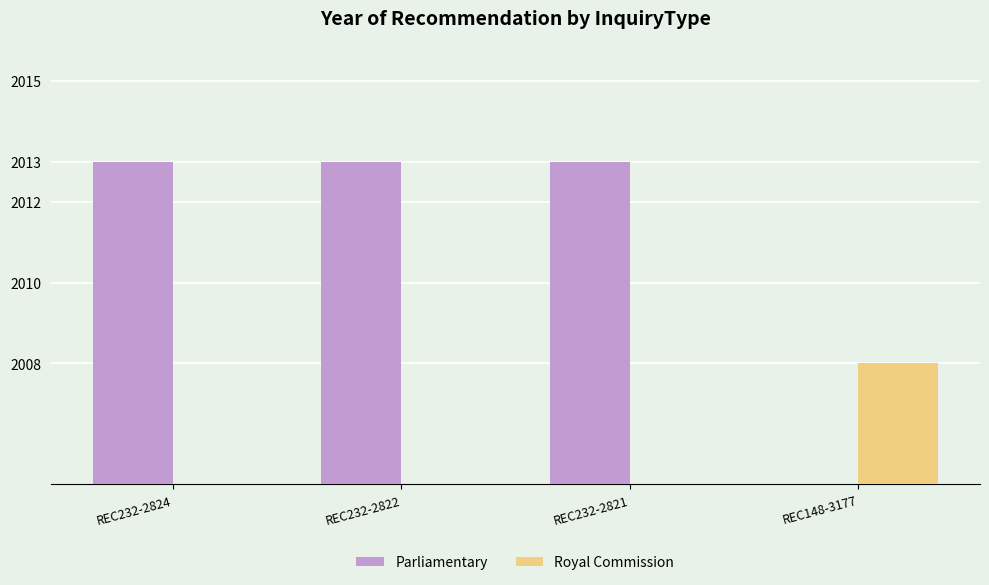

True or false: Royal Commission has a value of 845 at REC232-2824.

False